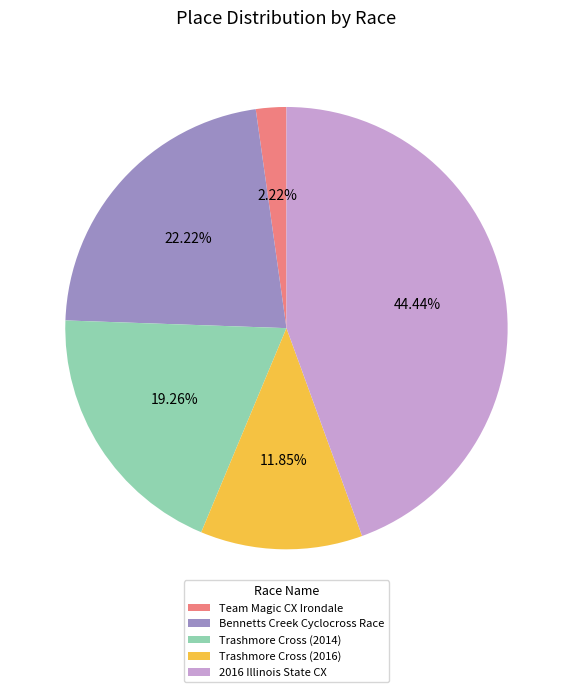

What is the smallest slice in the pie chart?

Team Magic CX Irondale